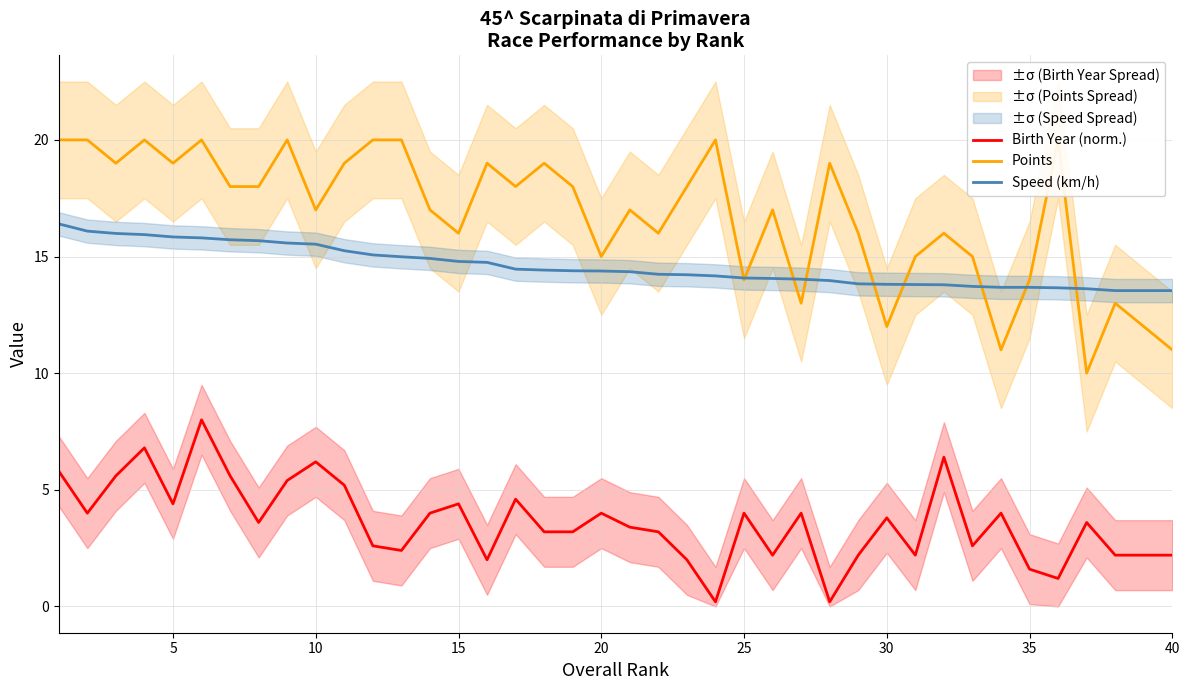

What is the highest value of the Speed (km/h) series?

16.4